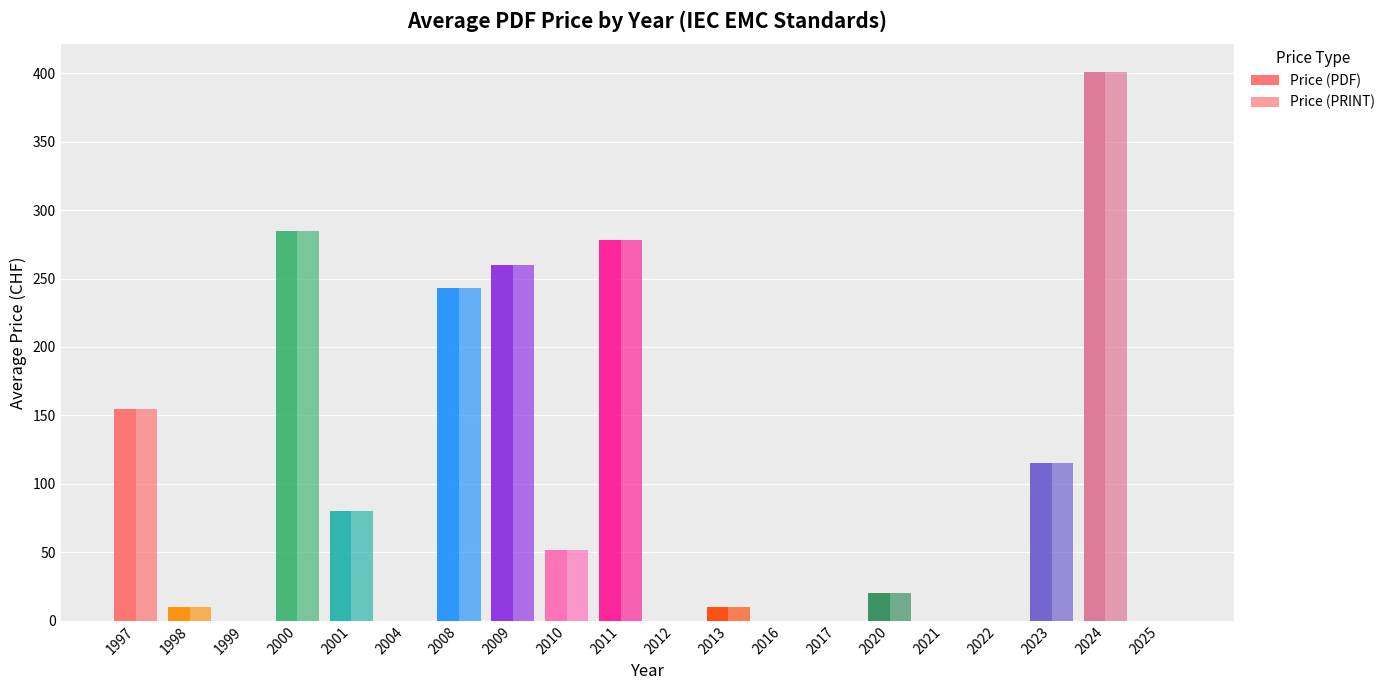

What is the maximum value shown in the chart?

401.2